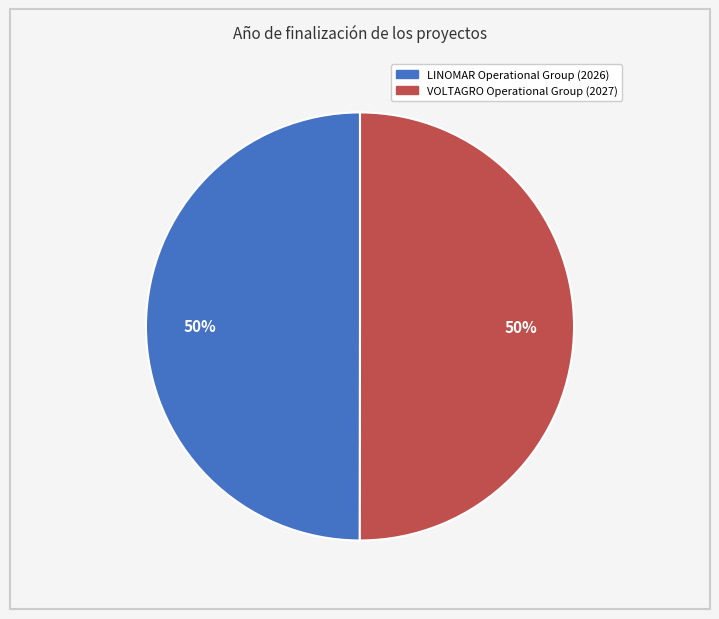

Is it true that LINOMAR Operational Group is 50% of the pie?

True